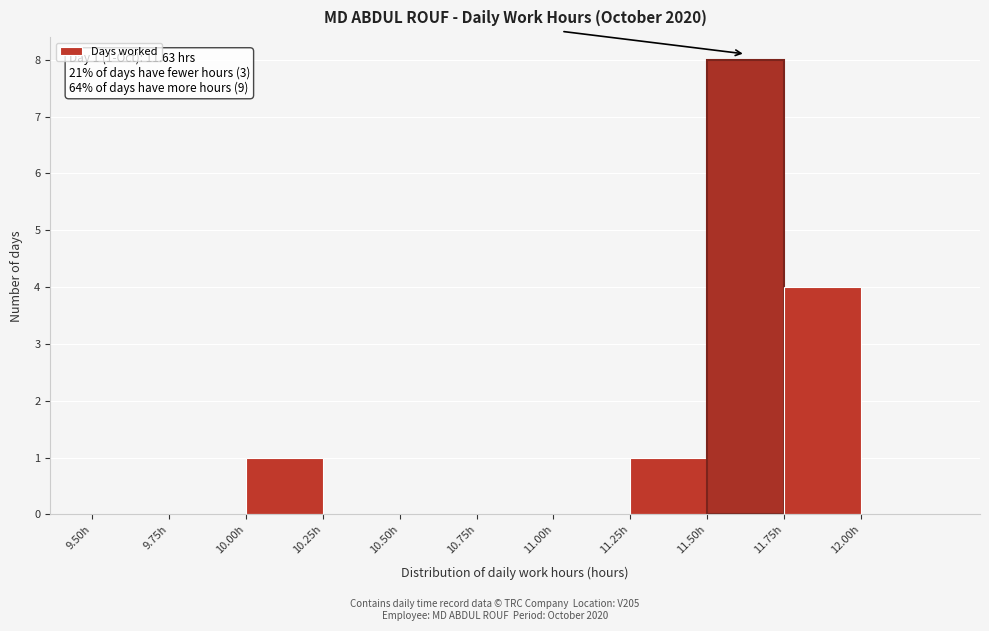

Over which range of the x-axis is the bar tallest?

11.50 to 11.75